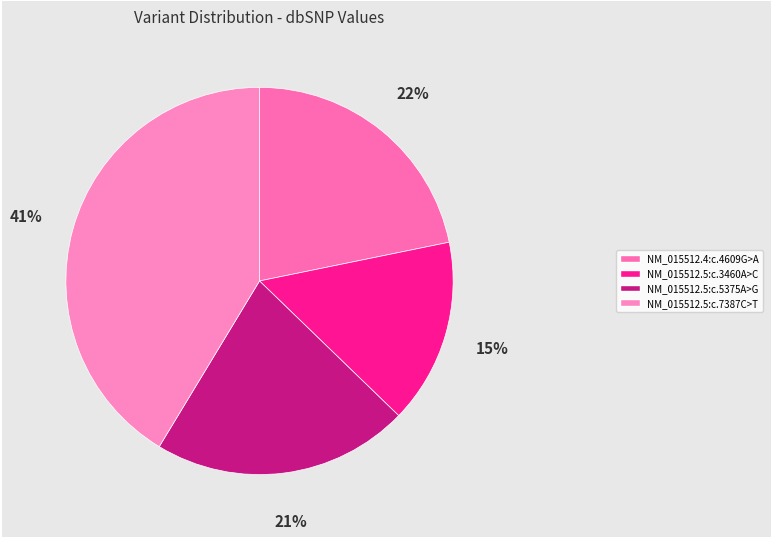

Does NM_015512.5:c.7387C>T account for over 50% of the chart?

No